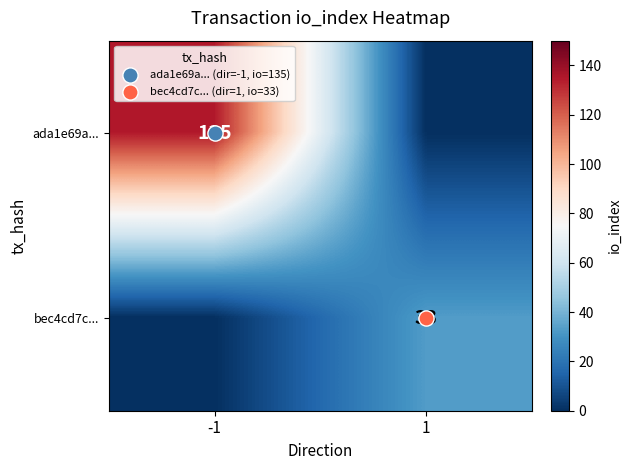

Rank the series by their maximum value, from highest to lowest.

ada1e69a..., bec4cd7c...